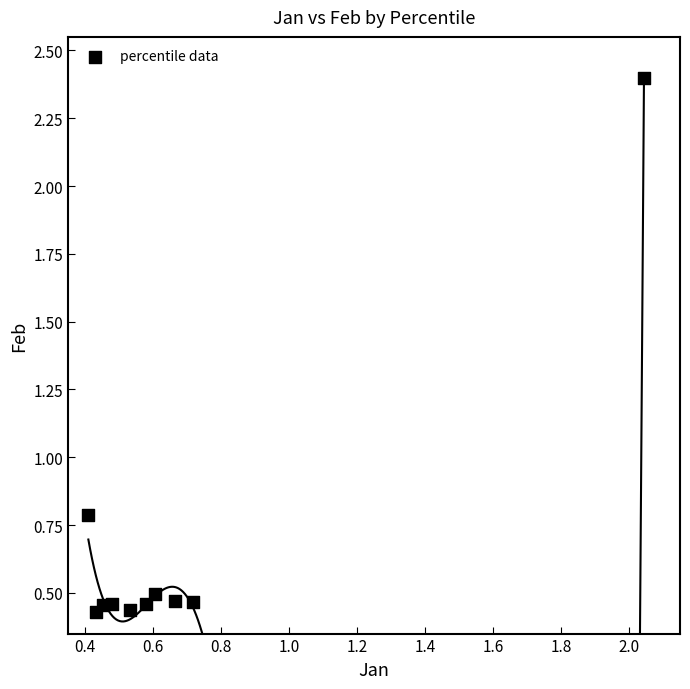

What Y value in the scatter plot is closest to 1?

0.8